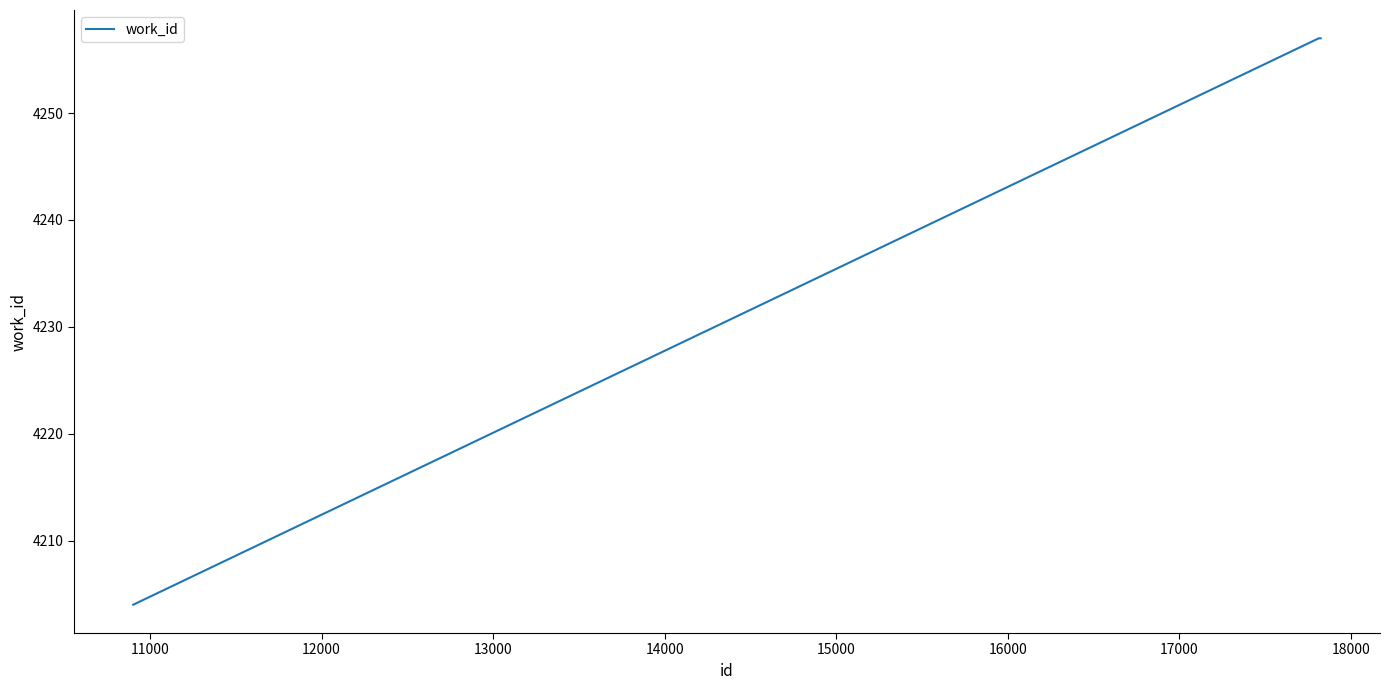

What is the greatest value displayed?

4257